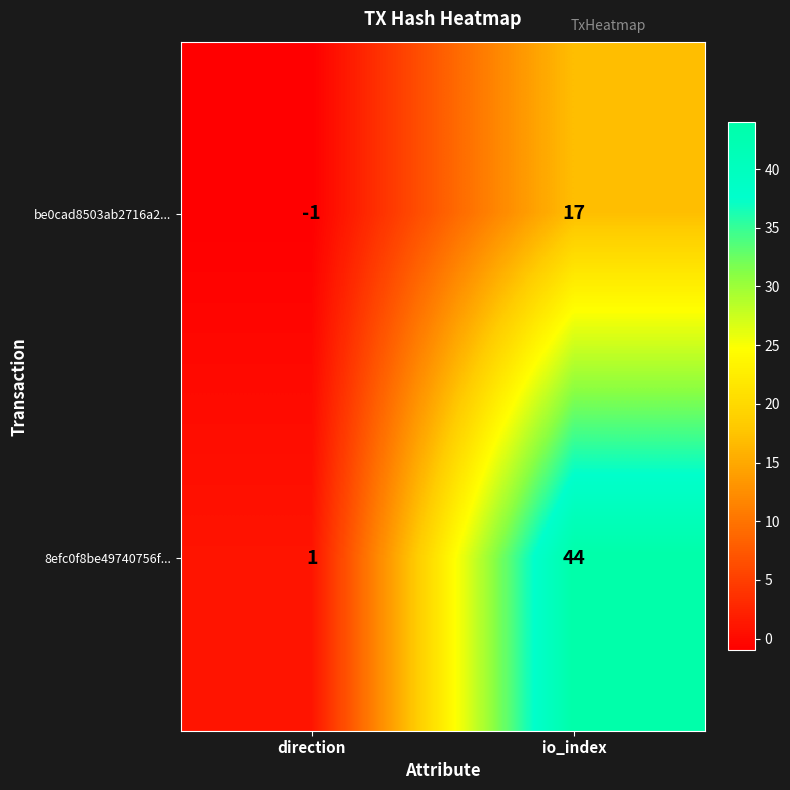

Which category has the lowest value across all series?

direction